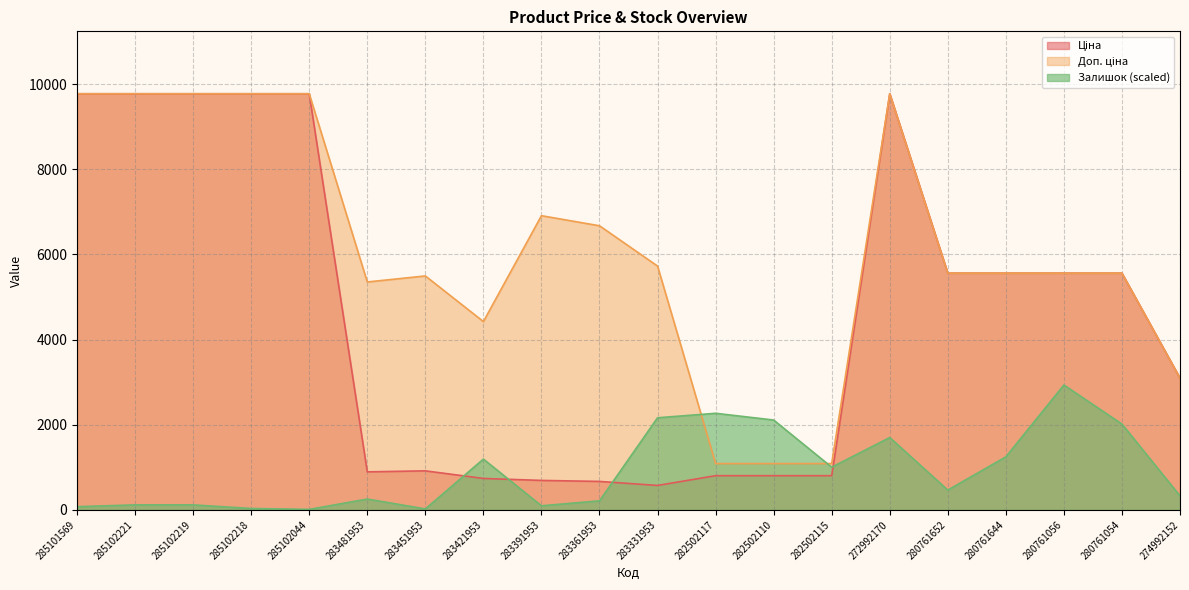

True or false: Доп. ціна and Ціна intersect in this chart.

False